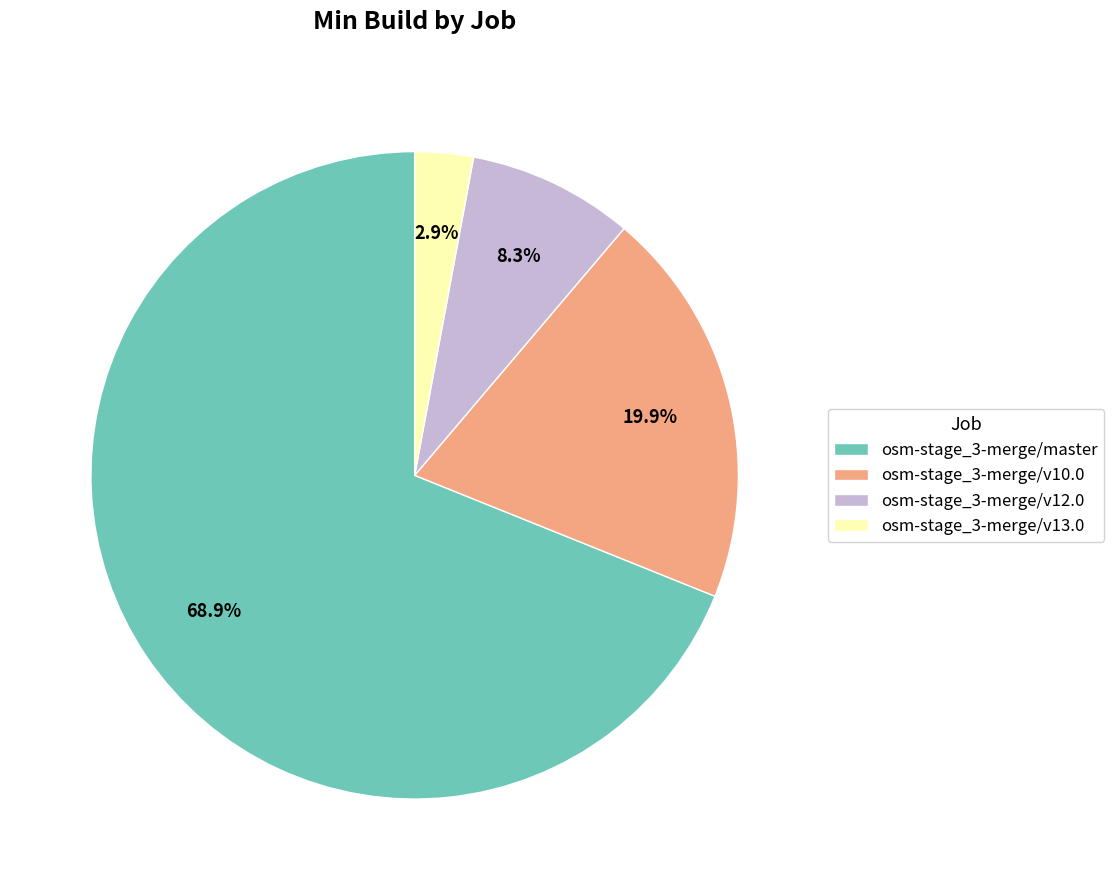

What percentage is the osm-stage_3-merge/v10.0 slice, to the nearest percent?

20%